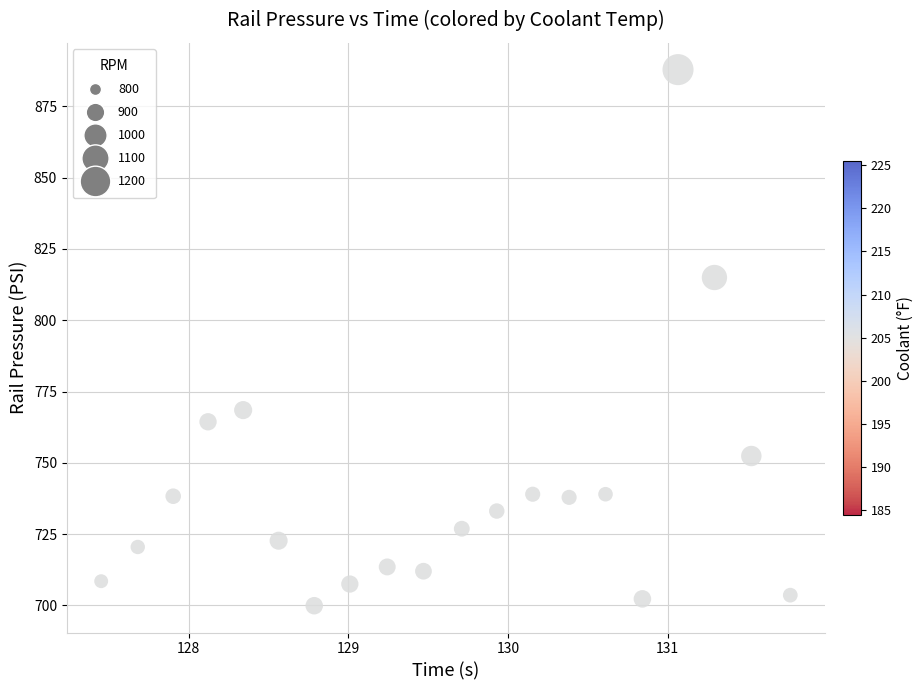

What Y value in the scatter plot is closest to 793?

815.0